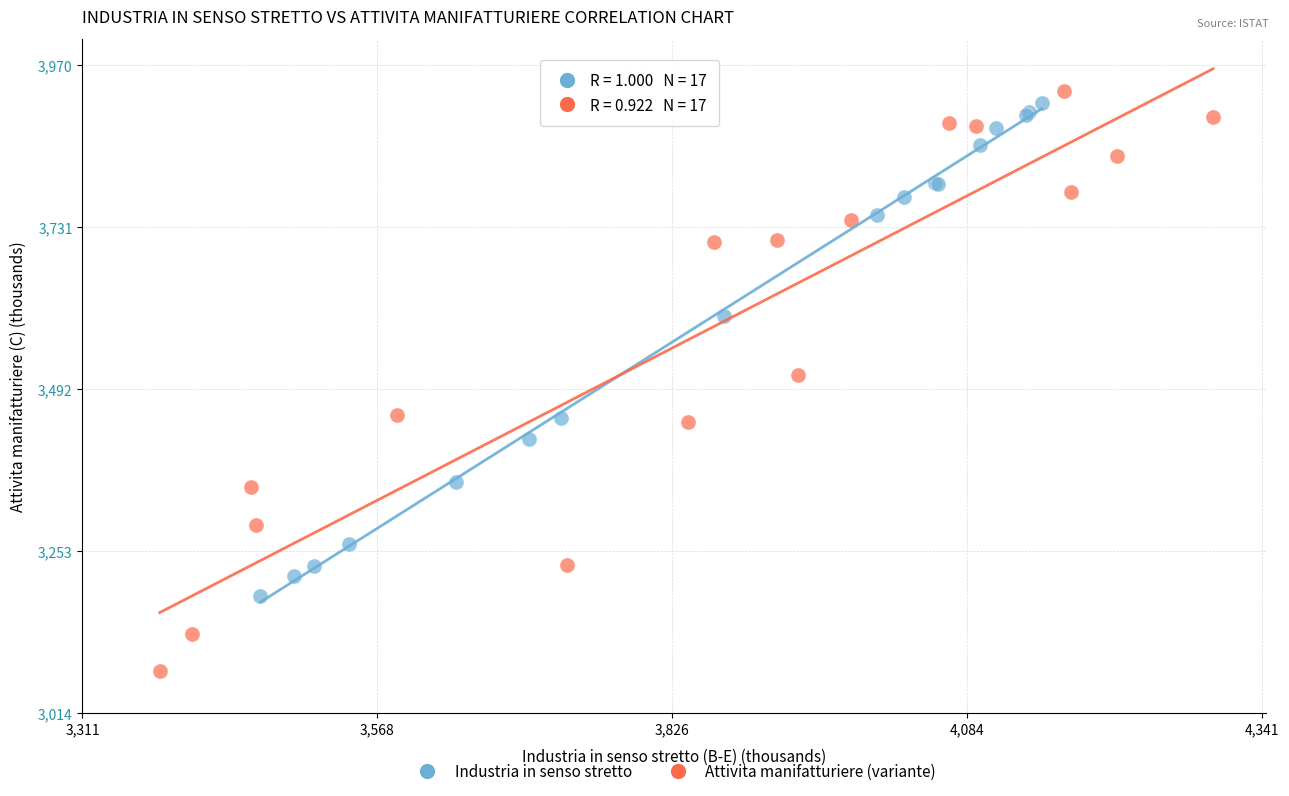

Which series has the largest Y range (max minus min)?

Attivita manifatturiere (variante)